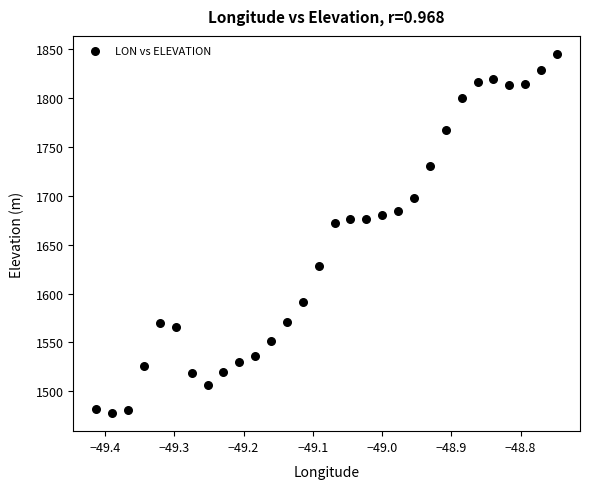

What is the range of Y values (max minus min)?

367.5